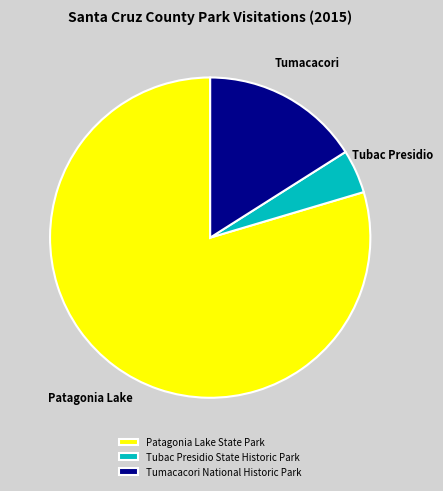

Is it true that Tumacacori National Historic Park is 28% of the pie?

False